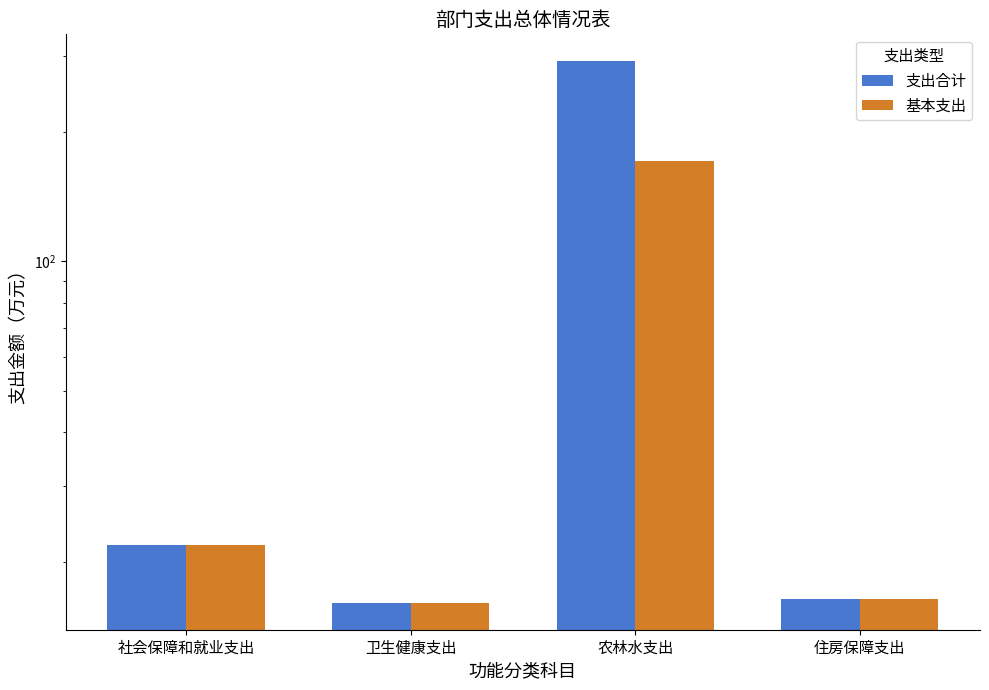

What is the maximum value for 支出合计?

291.3